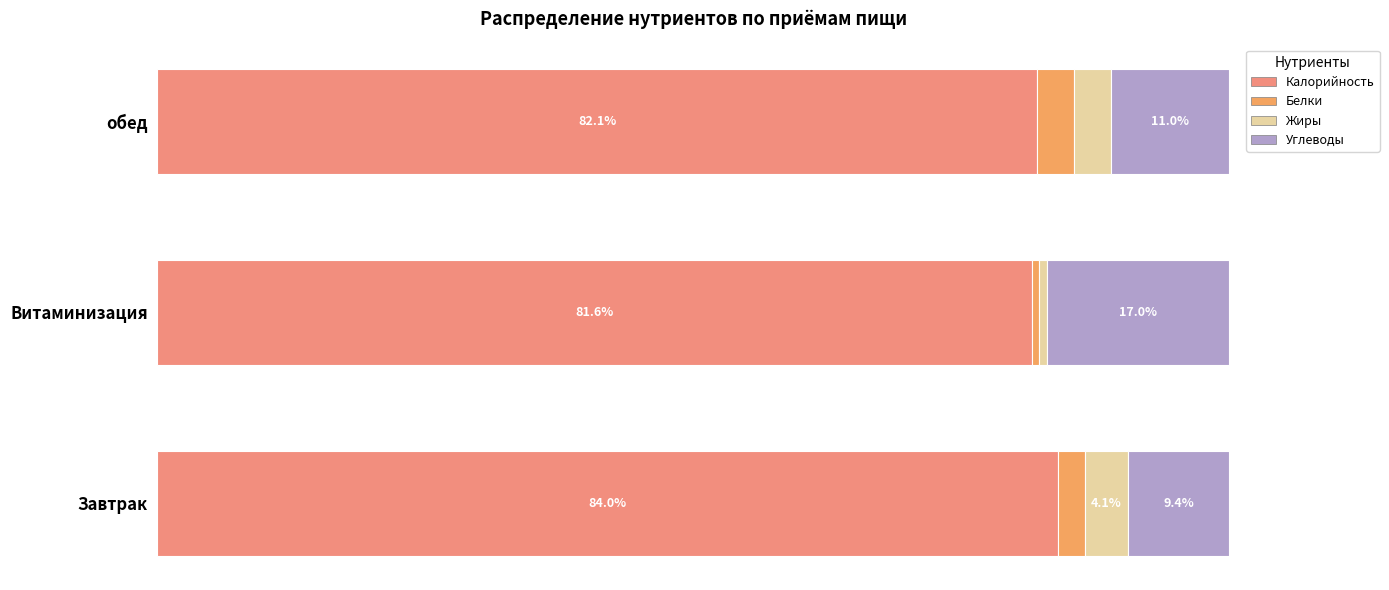

How many bars are there in total?

12